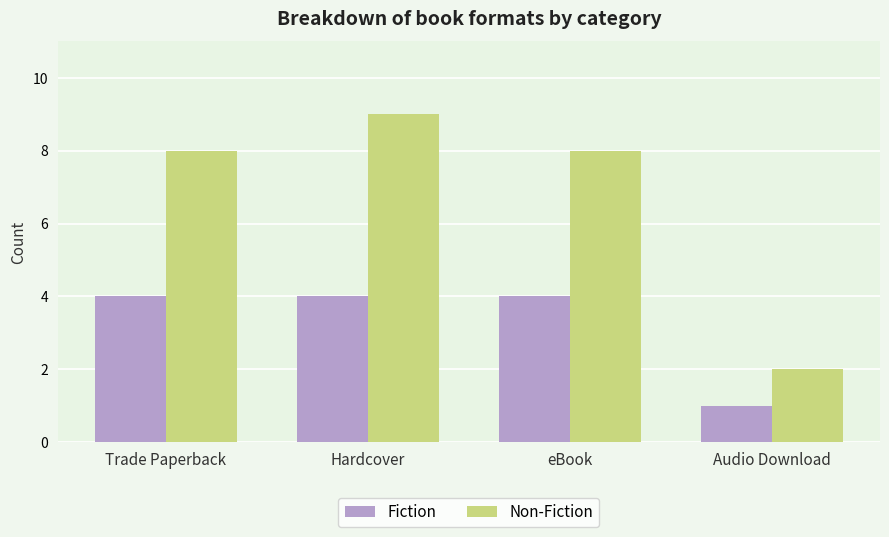

Read the Non-Fiction value at Audio Download.

2